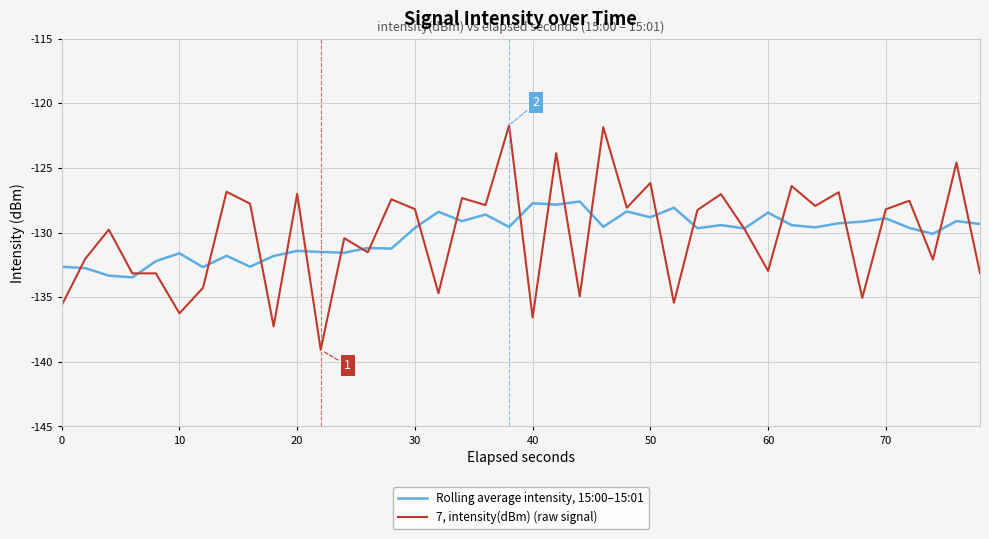

List the series in order of their overall mean, highest first.

Rolling average intensity, 15:00–15:01, 7, intensity(dBm) (raw signal)